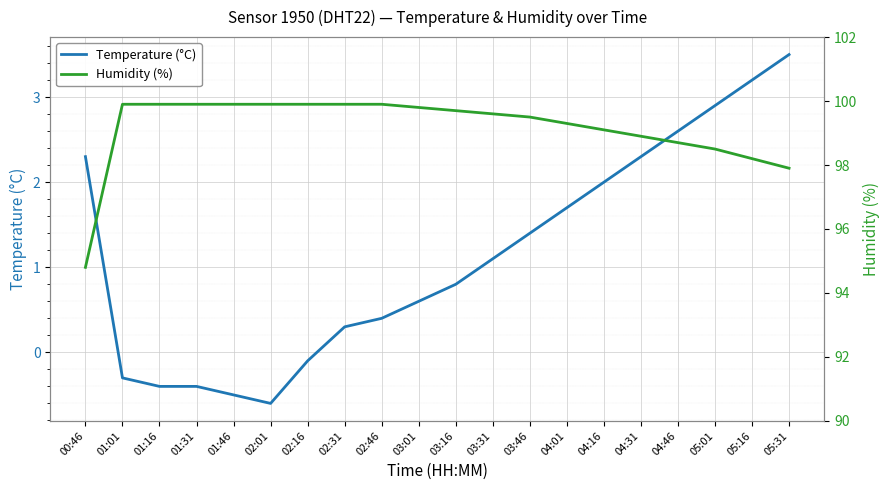

Which category has the lowest value in the Humidity (%) series?

00:46